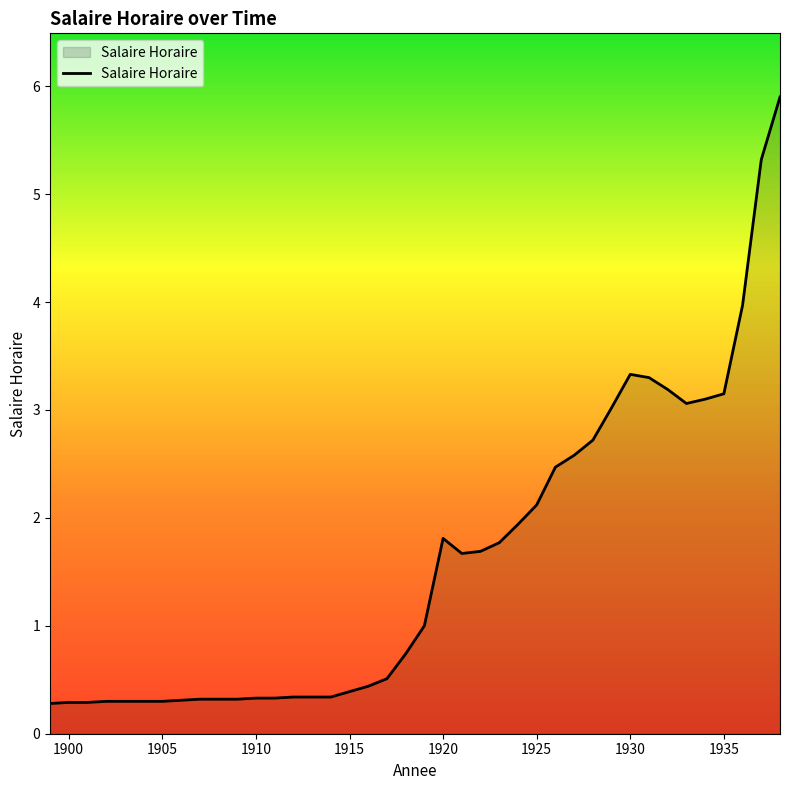

What is the minimum value shown in the chart?

0.3